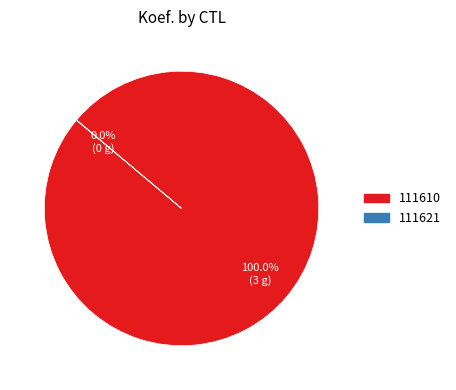

Is there a majority slice in this chart?

Yes